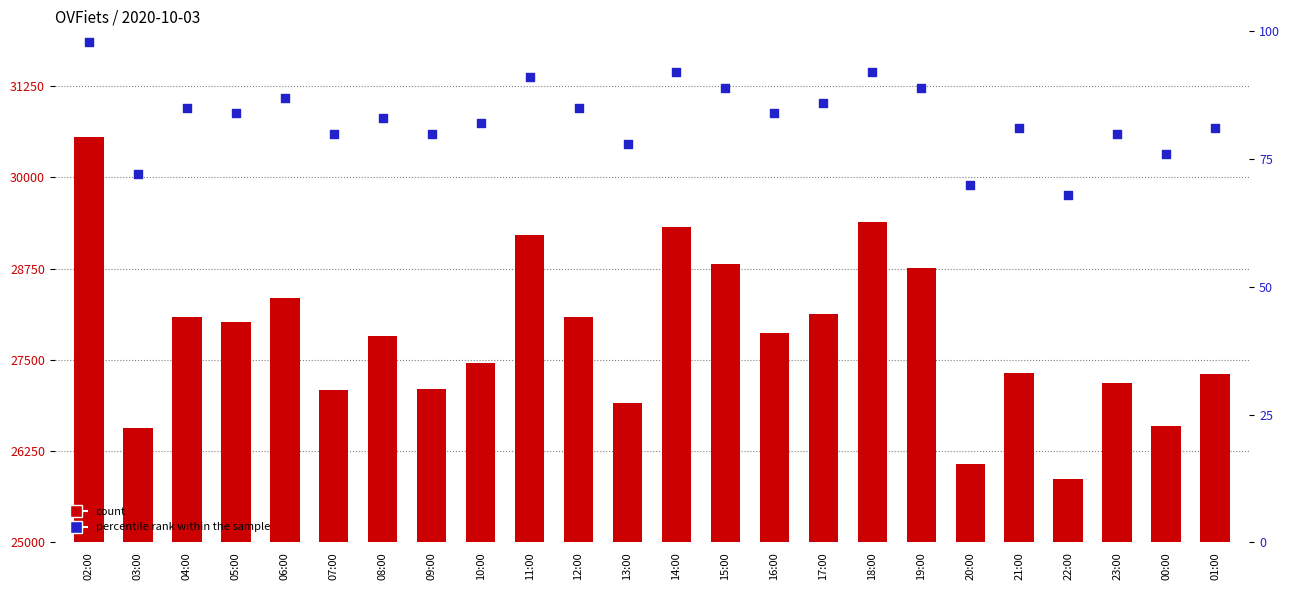

At which category is the sum across all series the highest?

02:00